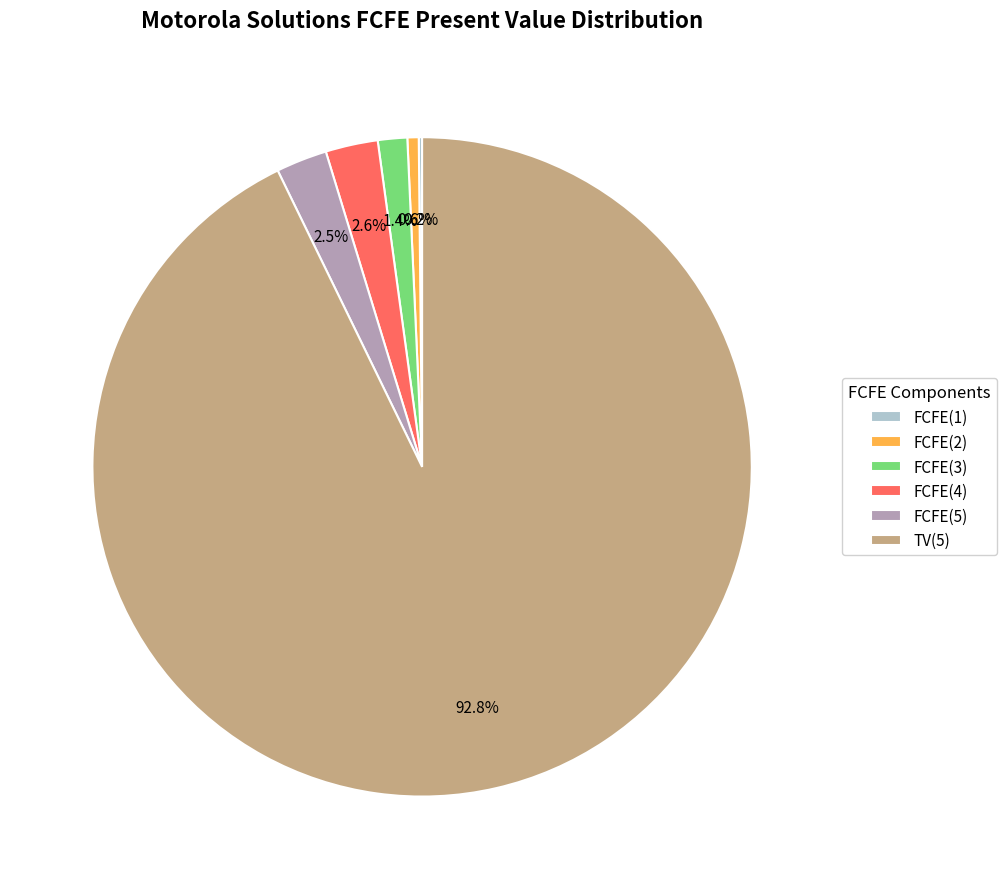

To the nearest percent, what portion does TV(5) represent?

93%